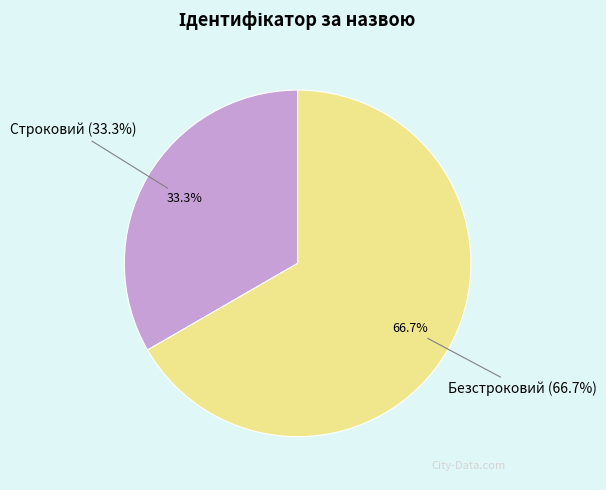

To the nearest percent, what is the combined percentage of Безстроковий and Строковий?

100%